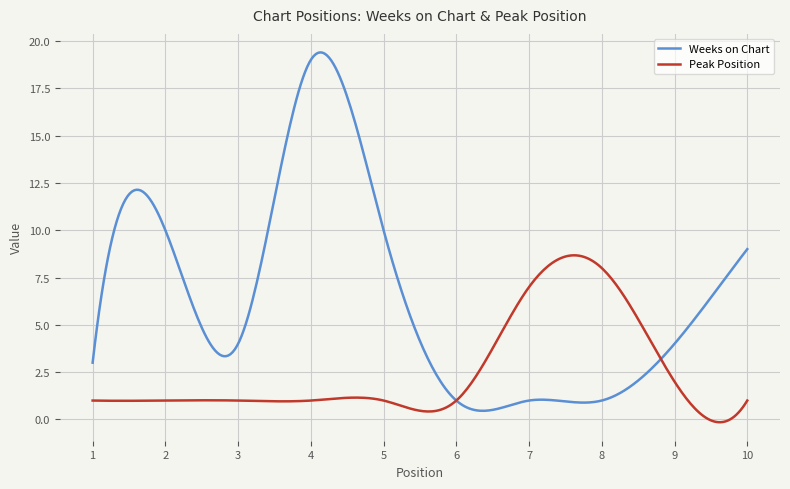

Which series has the widest spread of values?

Weeks on Chart